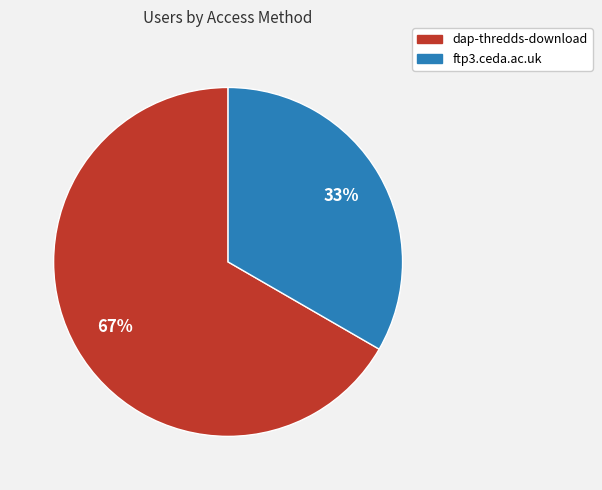

What is the ratio of the value at ftp3.ceda.ac.uk to the value at dap-thredds-download?

0.5